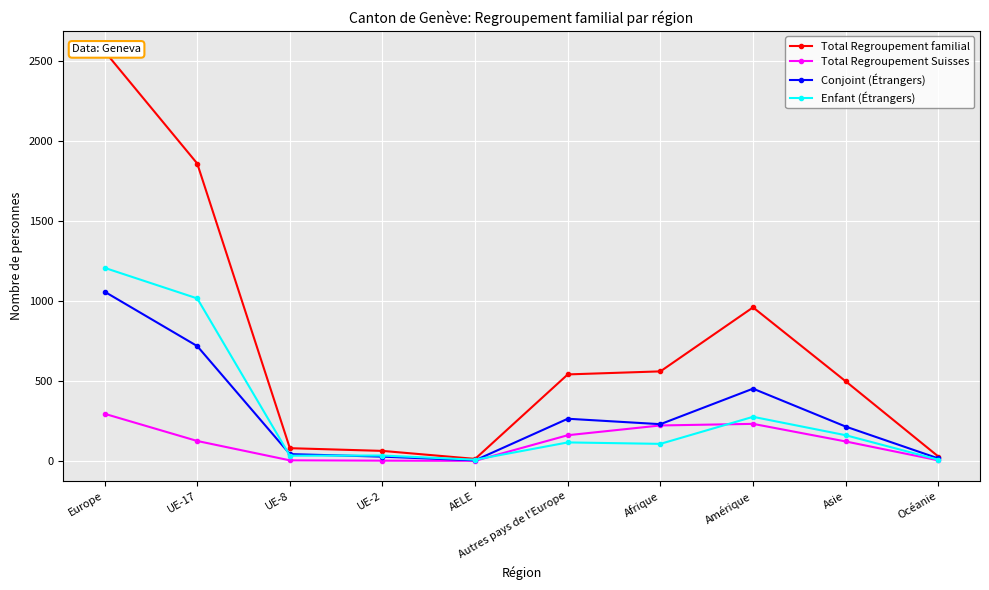

What is the difference between the second highest and second lowest values in the Total Regroupement familial series?

1831